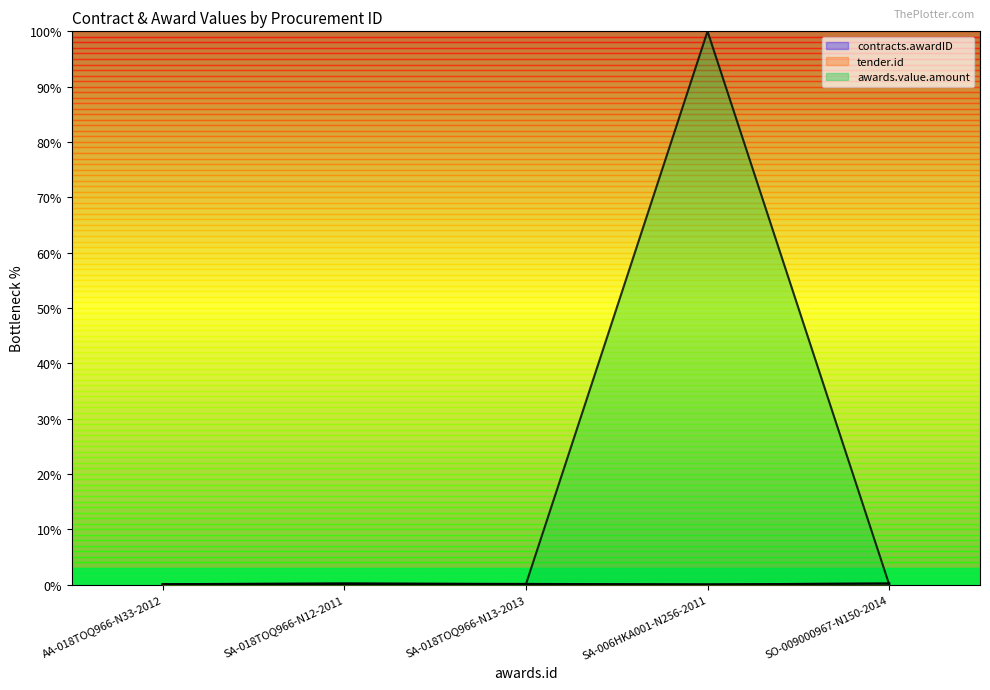

What is the label of the 3rd point from the right?

SA-018TOQ966-N13-2013